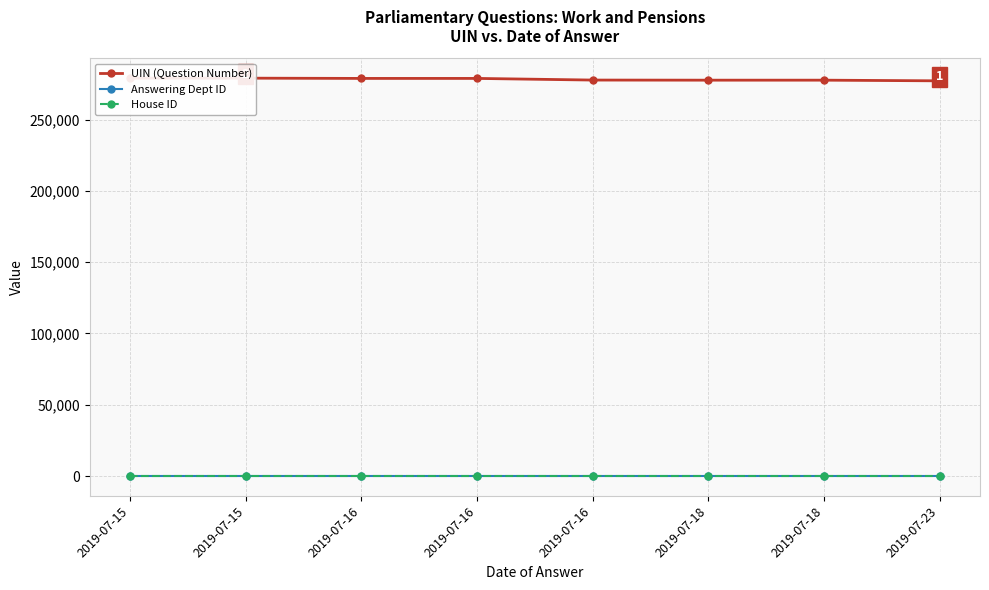

Reading left to right, list all the values displayed in this chart.

UIN (Question Number): 279085	279087	278905	278906	277751	277674	277678	277210
Answering Dept ID: 29	29	29	29	29	29	29	29
House ID: 1	1	1	1	1	1	1	1